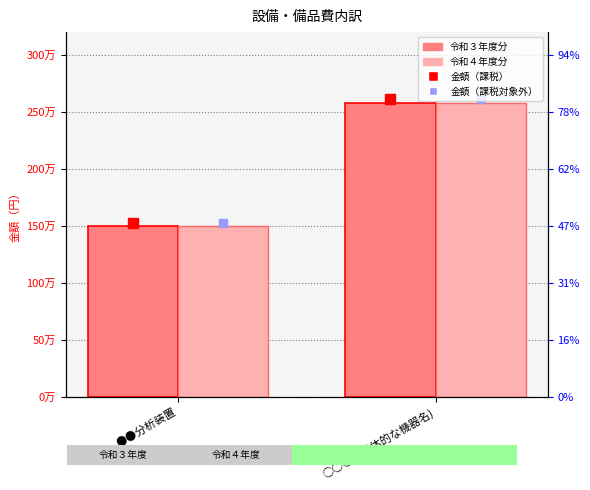

Reading right to left, what are all the values shown in this chart?

令和３年度分: ○○○（具体的な機器名)=2580000	●●分析装置=1500000
令和４年度分: ○○○（具体的な機器名)=2580000	●●分析装置=1500000